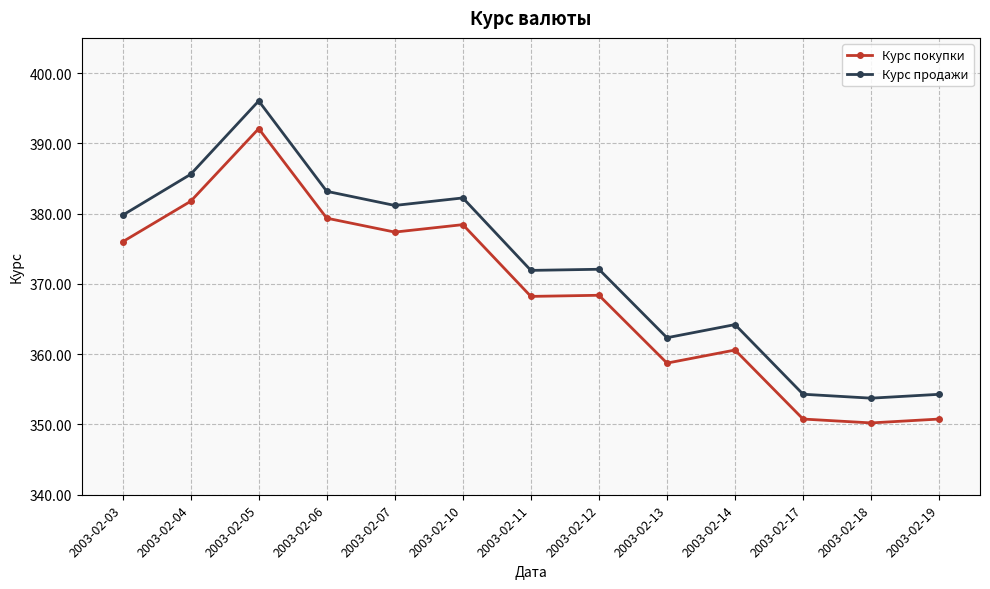

Which label corresponds to the largest value in the chart?

2003-02-05